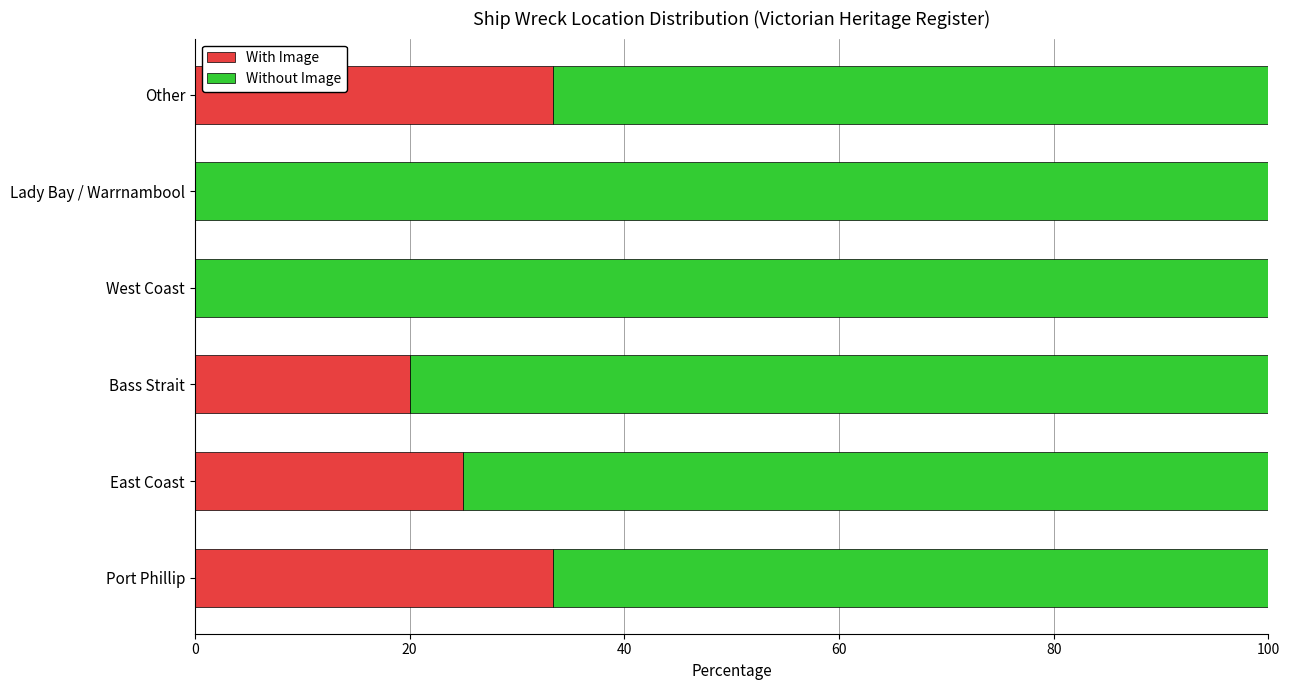

What is the total value across all series at East Coast?

100.0